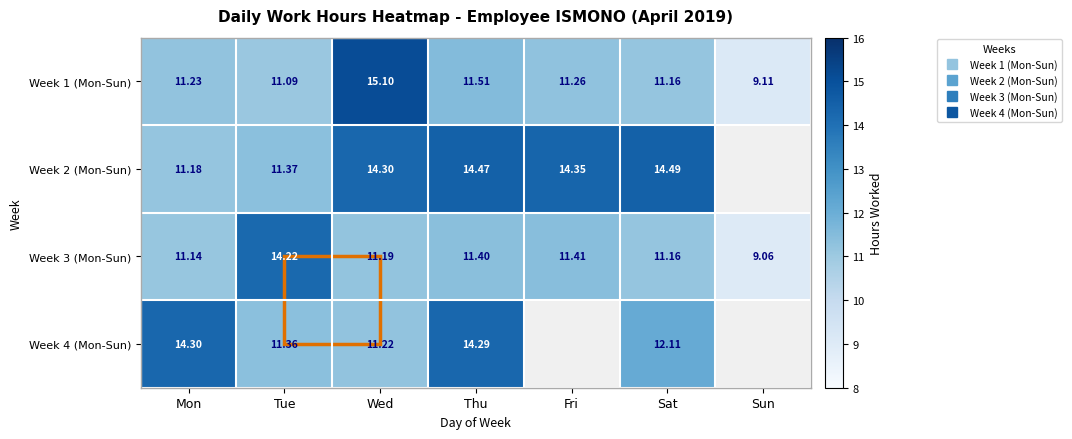

How many values in the Week 4 (Mon-Sun) series are below 14?

3